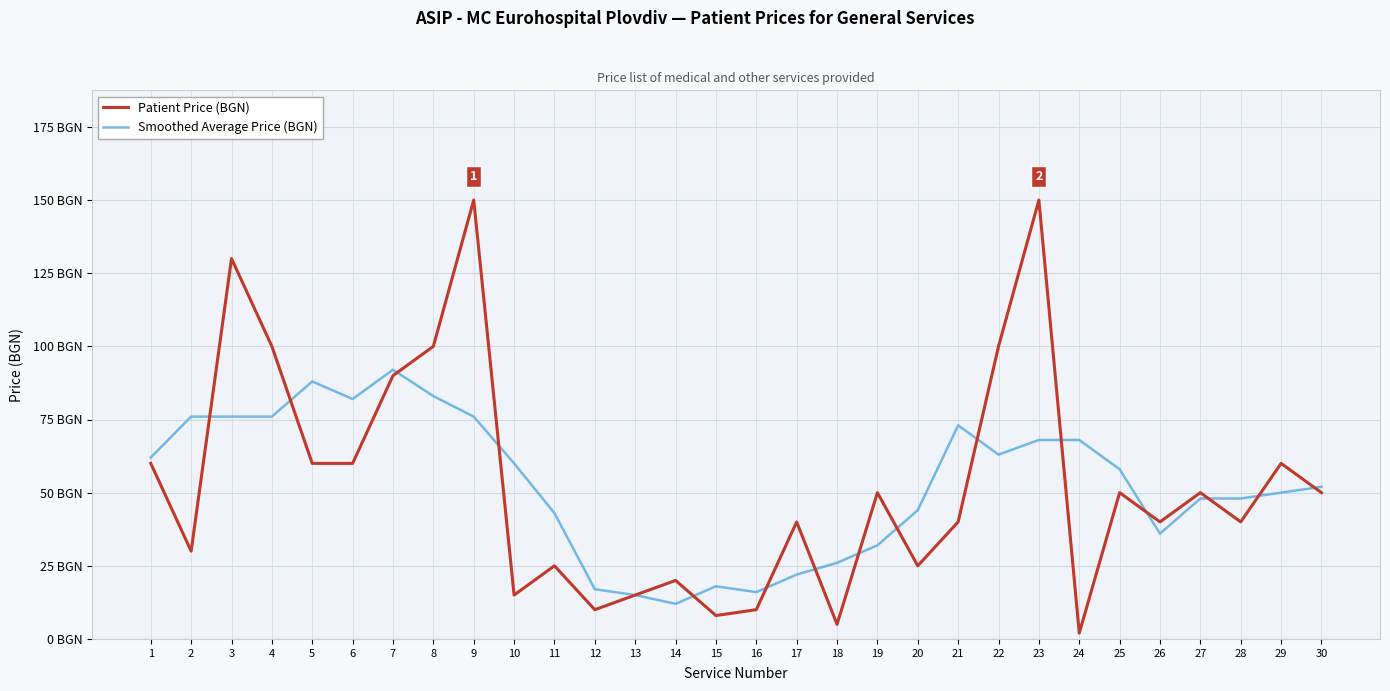

Does the chart display data point markers on the line(s)?

No